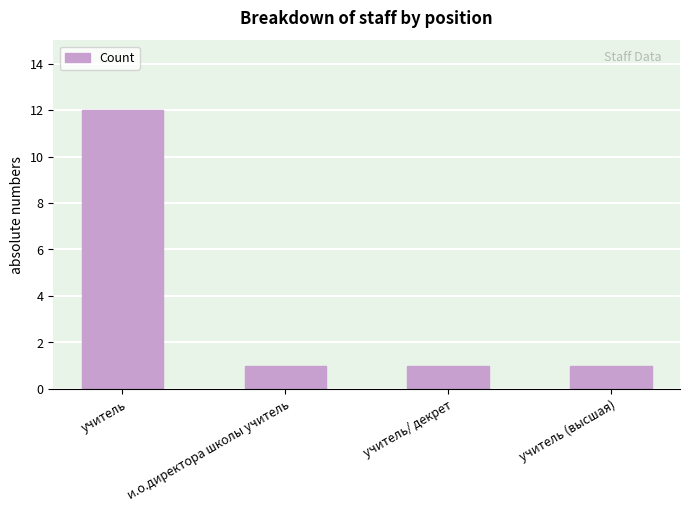

What is the maximum value shown in the chart?

12